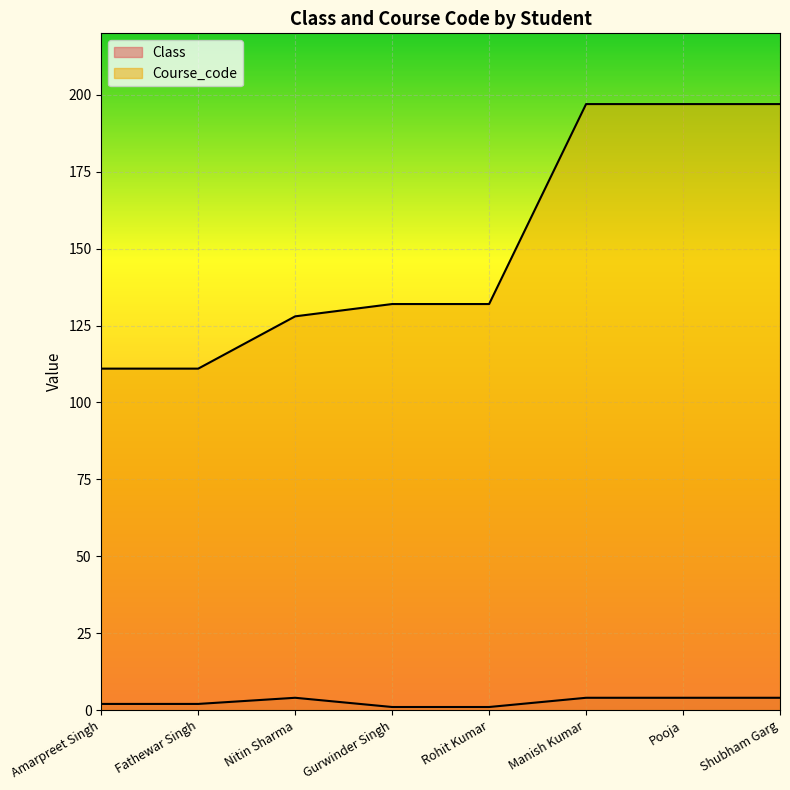

Reading left to right, what are all the values shown in this chart?

Class: Amarpreet Singh=2	Fathewar Singh=2	Nitin Sharma=4	Gurwinder Singh=1	Rohit Kumar=1	Manish Kumar=4	Pooja=4	Shubham Garg=4
Course_code: Amarpreet Singh=111	Fathewar Singh=111	Nitin Sharma=128	Gurwinder Singh=132	Rohit Kumar=132	Manish Kumar=197	Pooja=197	Shubham Garg=197